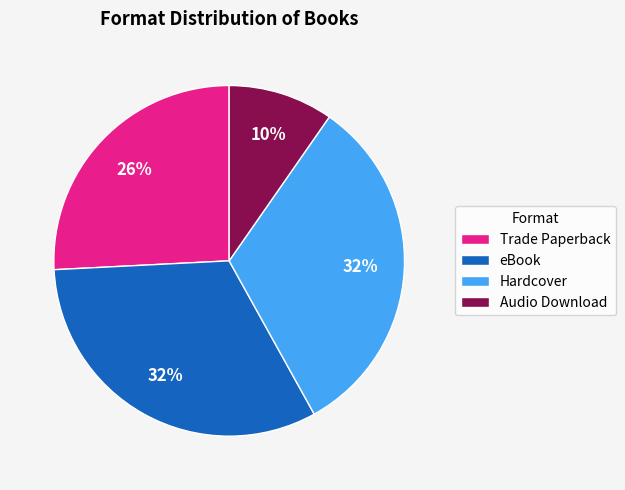

Combined, do eBook and Trade Paperback account for over 50%?

Yes